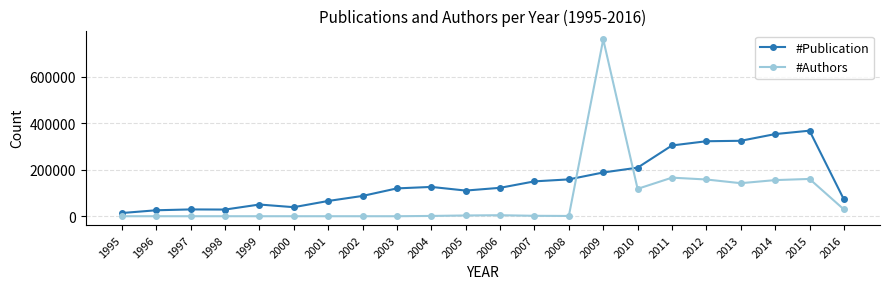

Which series ends up on top after the final intersection of #Publication and #Authors?

#Publication